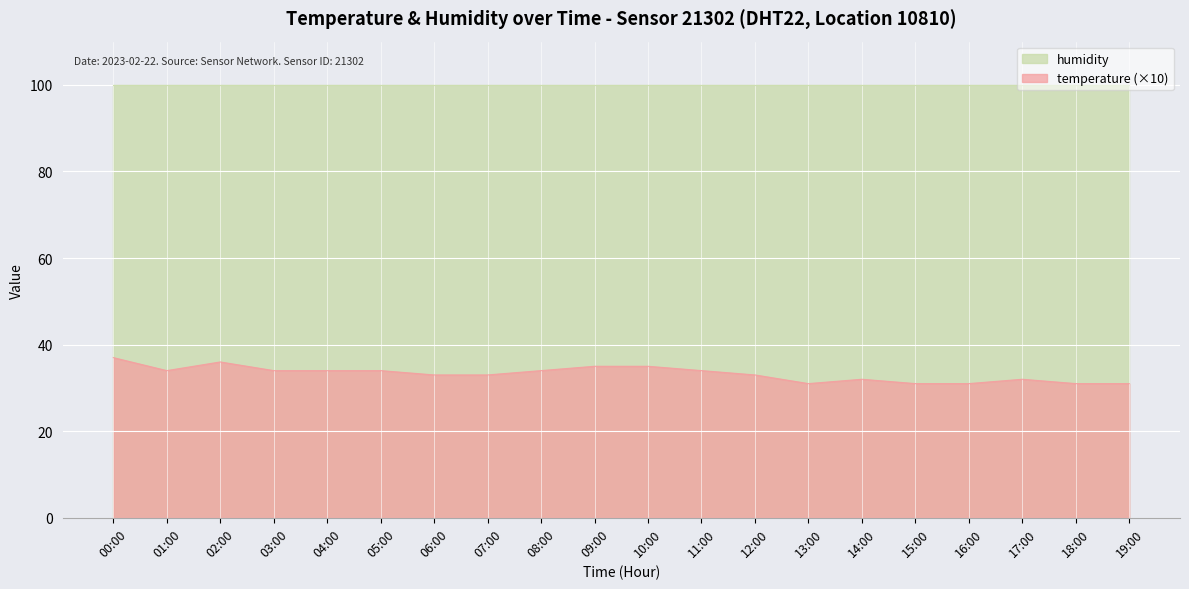

Approximately how many times larger is the value at 14:00 compared to 12:00?

1.0